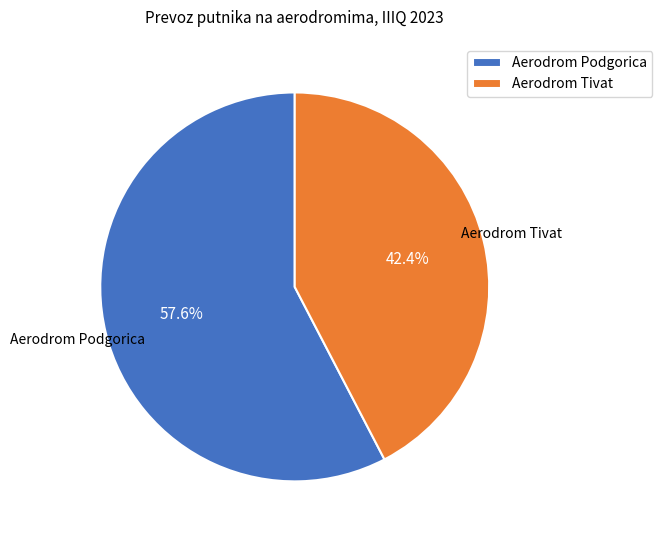

Is there any slice that represents more than half of the pie?

Yes